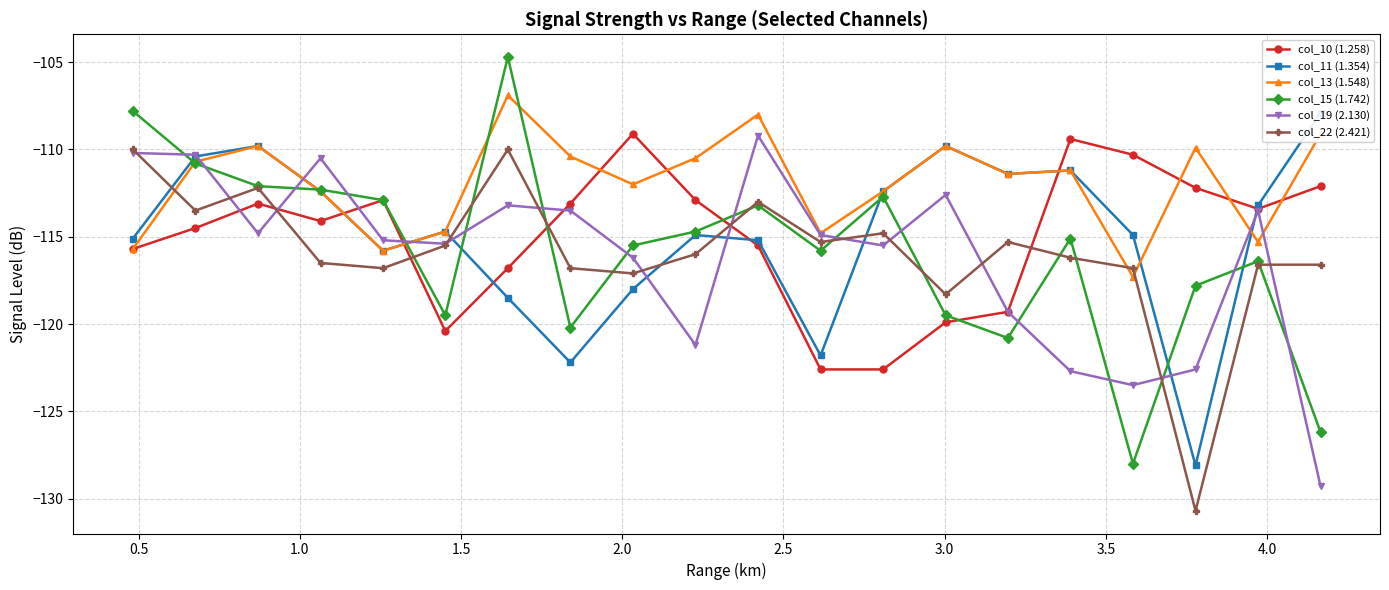

True or false: col_19 (2.130) and col_15 (1.742) cross at least once.

True